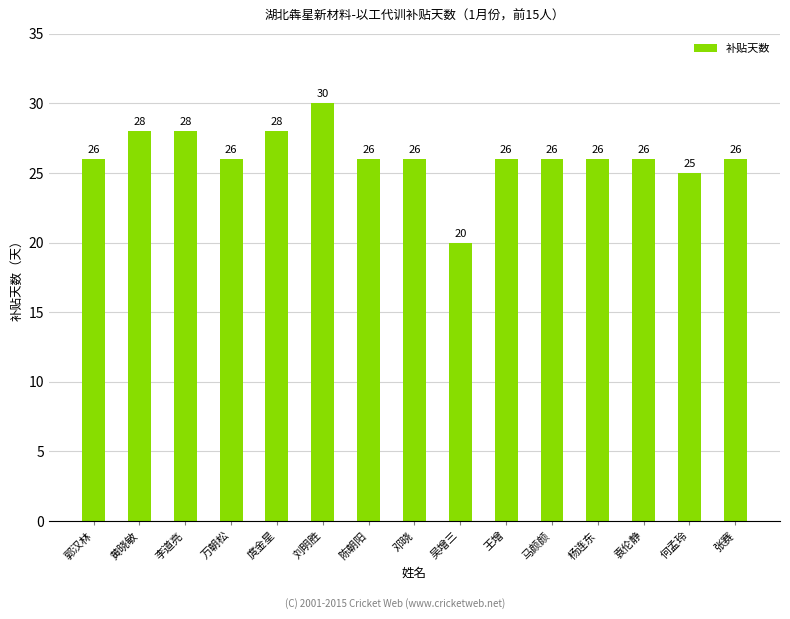

What is the ratio of the value at 杨连东 to the value at 郭汉林?

1.0